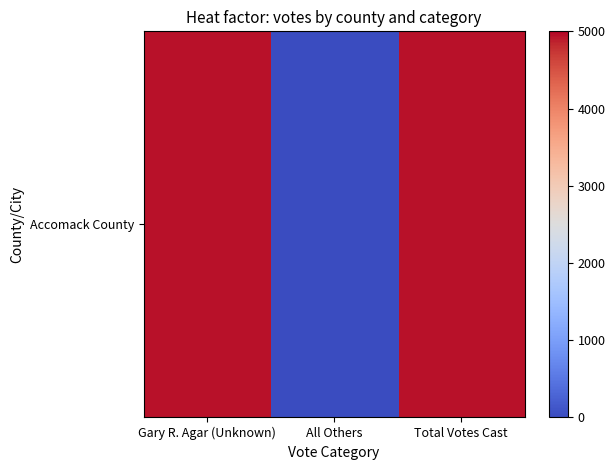

What is the sum of the values at Total Votes Cast and All Others?

4936